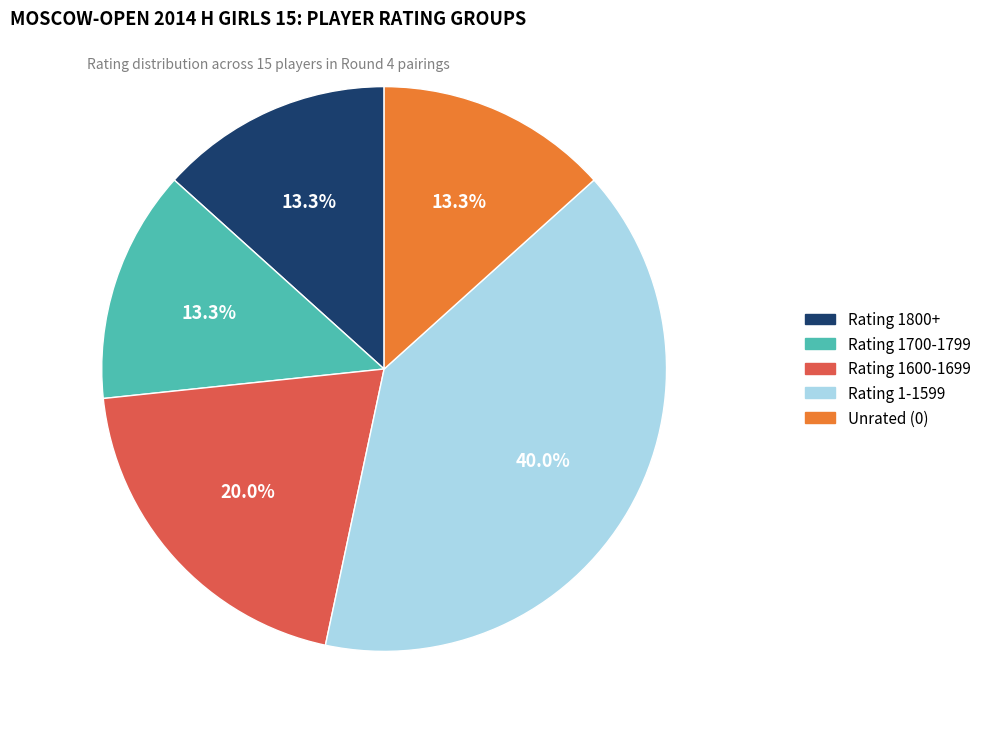

Does any single category account for the majority?

No